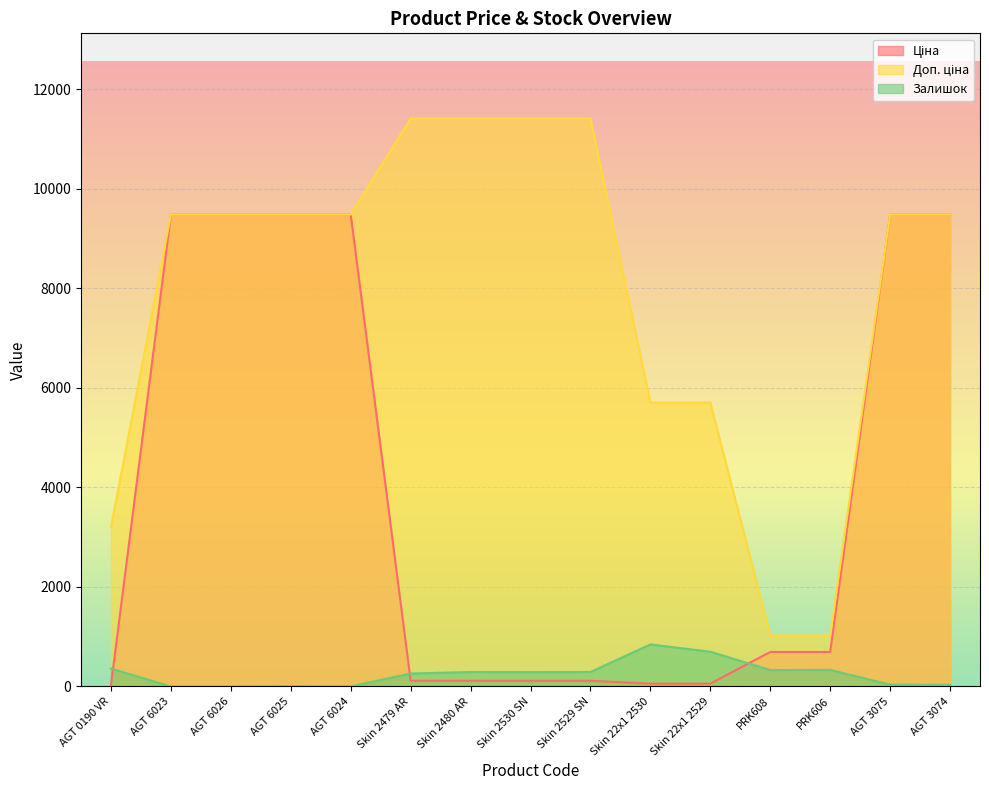

Does the chart display data point markers on the line(s)?

No